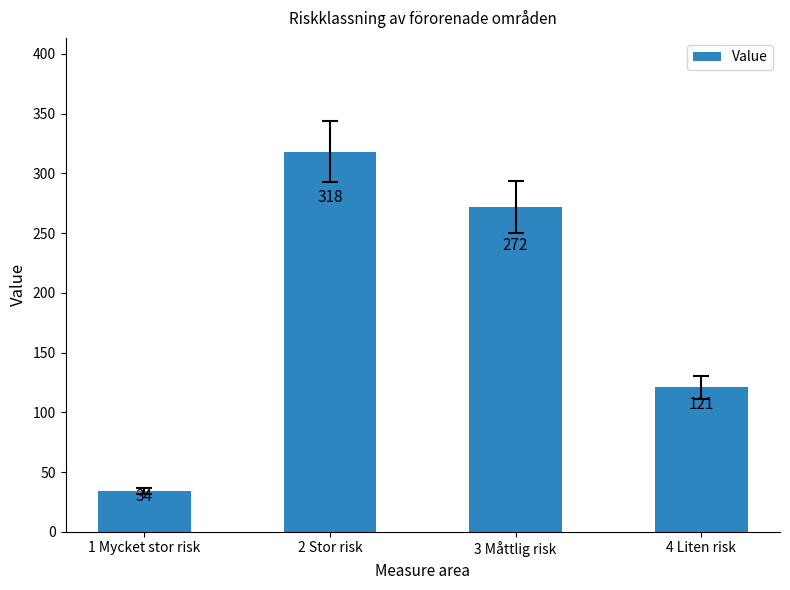

The value at 3 Måttlig risk is 272. True or false?

True